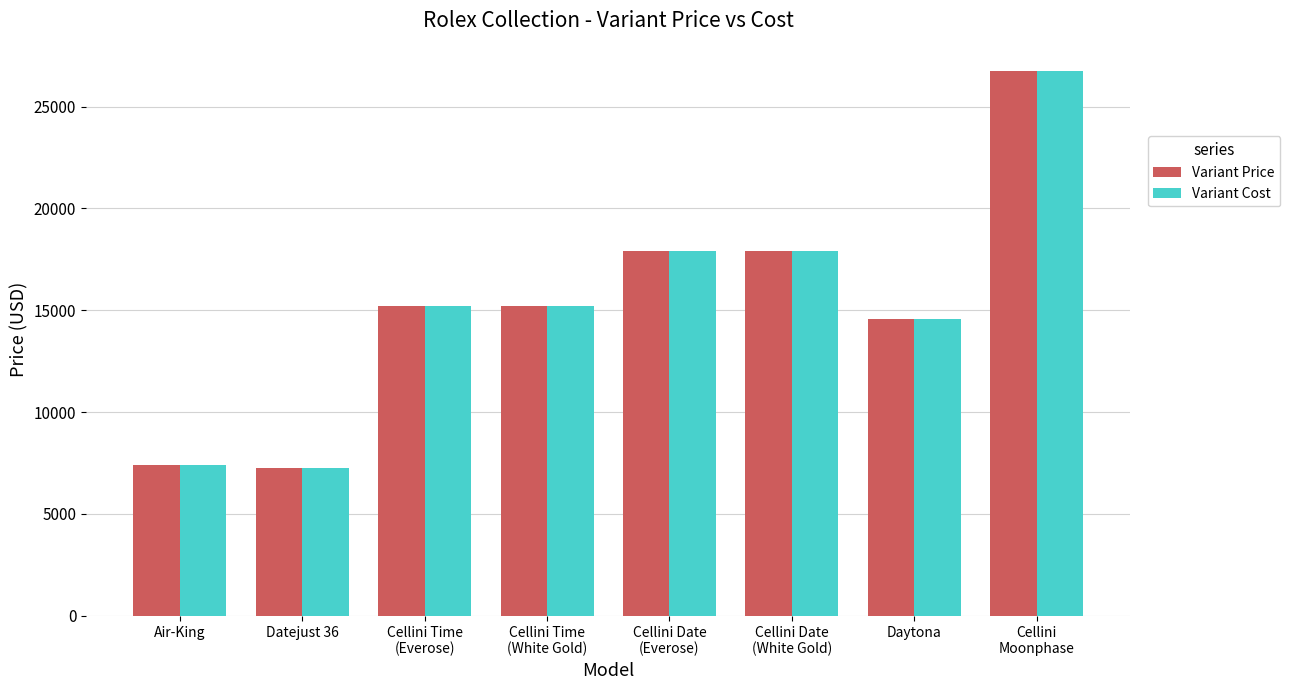

Reading left to right, what are all the values shown in this chart?

Variant Price: Air-King=7400	Datejust 36=7250	Cellini Time
(Everose)=15200	Cellini Time
(White Gold)=15200	Cellini Date
(Everose)=17900	Cellini Date
(White Gold)=17900	Daytona=14550	Cellini
Moonphase=26750
Variant Cost: Air-King=7400	Datejust 36=7250	Cellini Time
(Everose)=15200	Cellini Time
(White Gold)=15200	Cellini Date
(Everose)=17900	Cellini Date
(White Gold)=17900	Daytona=14550	Cellini
Moonphase=26750